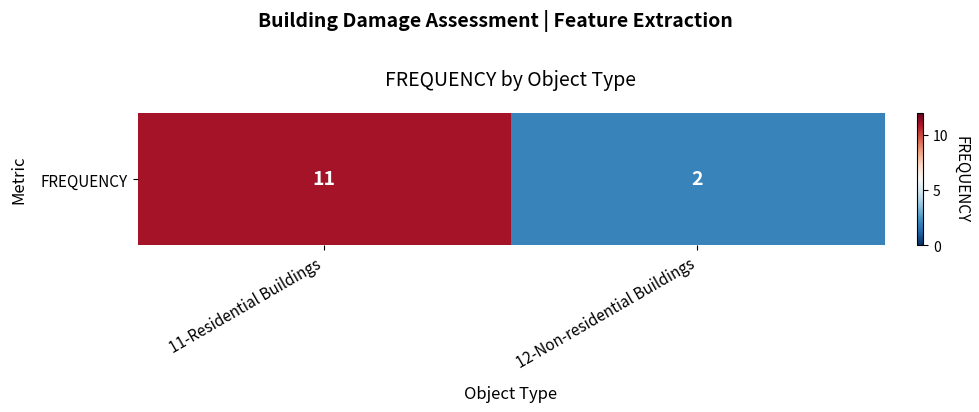

Reading right to left, extract all data points from this chart.

12-Non-residential Buildings=2	11-Residential Buildings=11